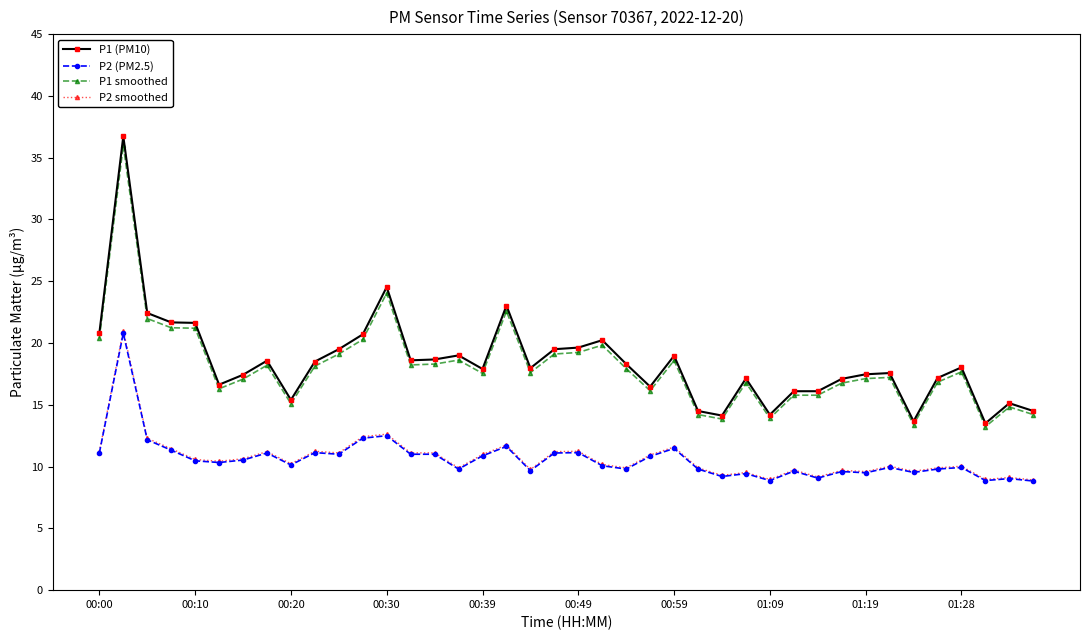

How many distinct data groups are displayed?

4